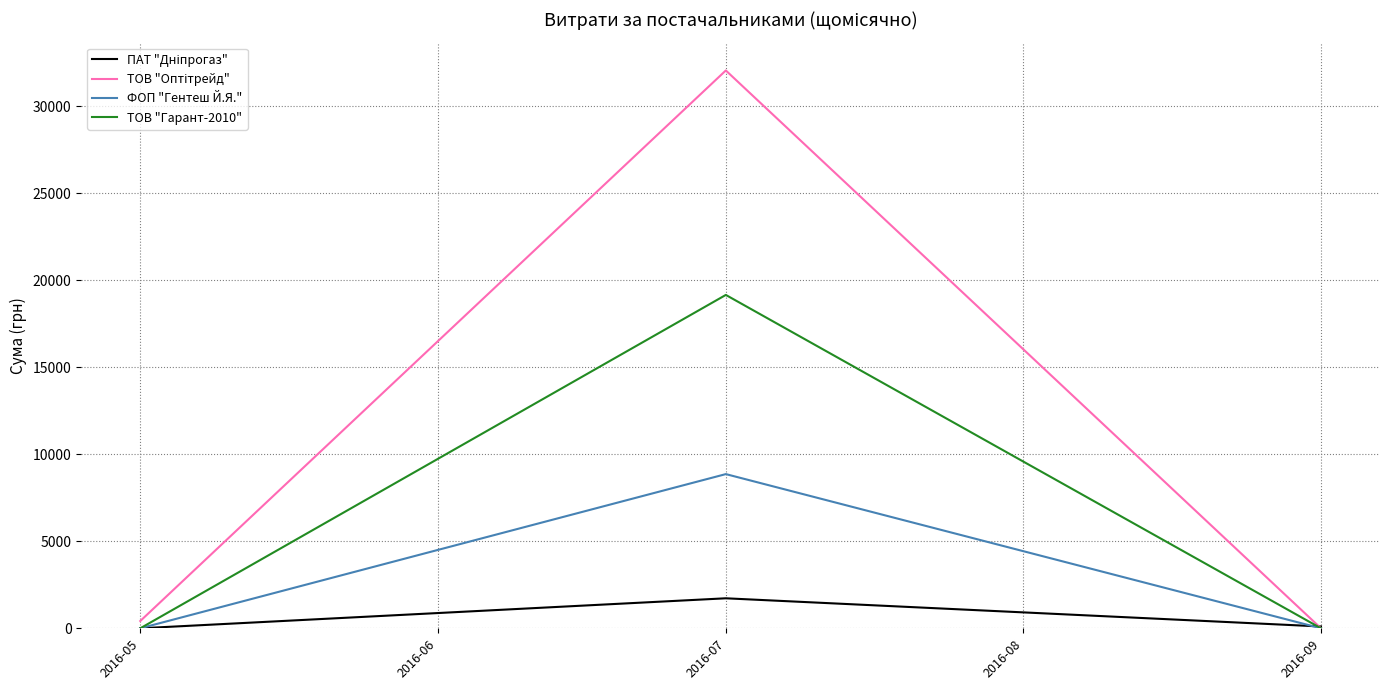

What is the difference between the highest and lowest values at 2016-07?

30343.4